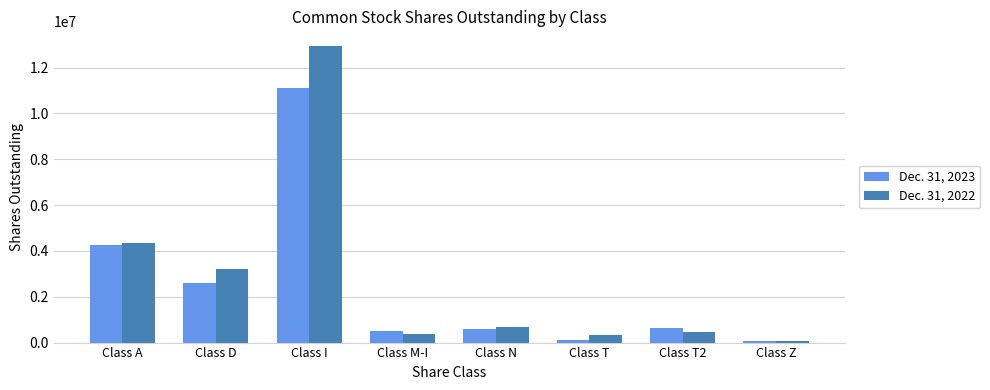

Is it true that Dec. 31, 2022 equals 4345525 at Class A?

True